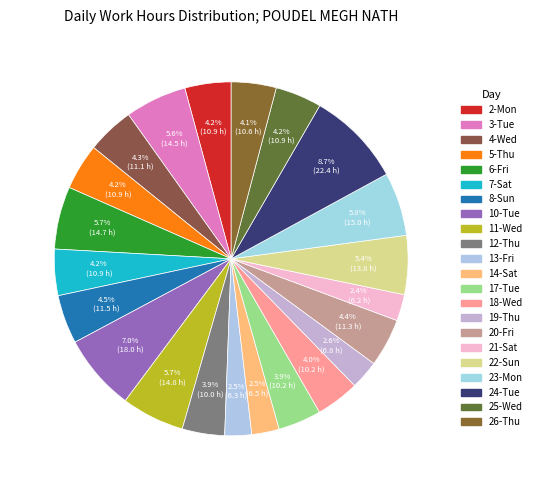

Which category has the biggest portion of the pie?

24-Tue